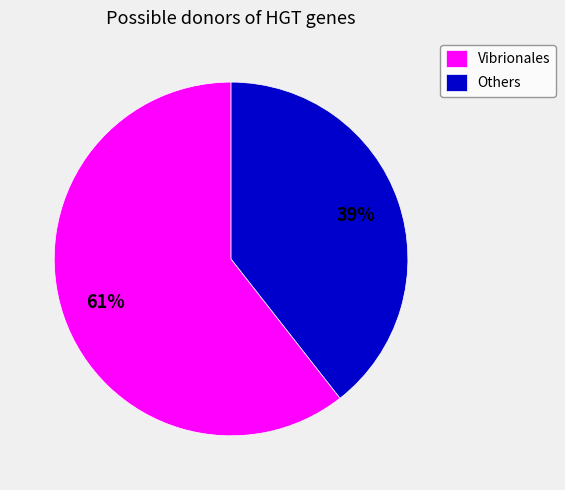

To the nearest percent, what portion does Vibrionales represent?

61%